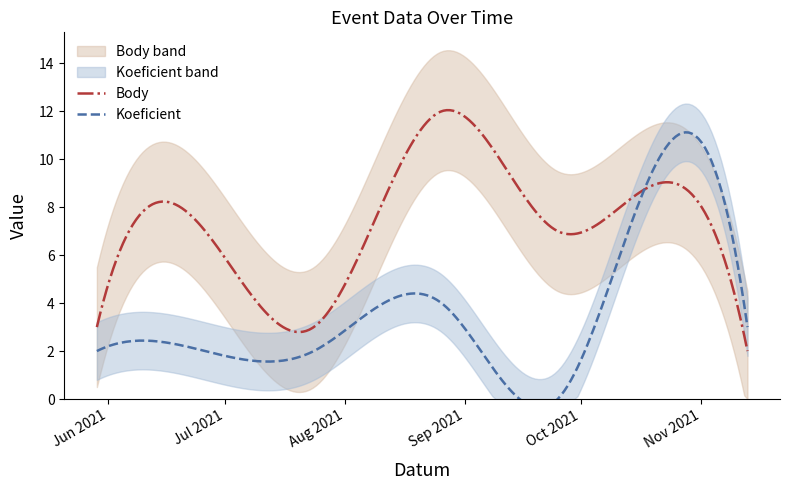

How many categories are shown in the chart?

7